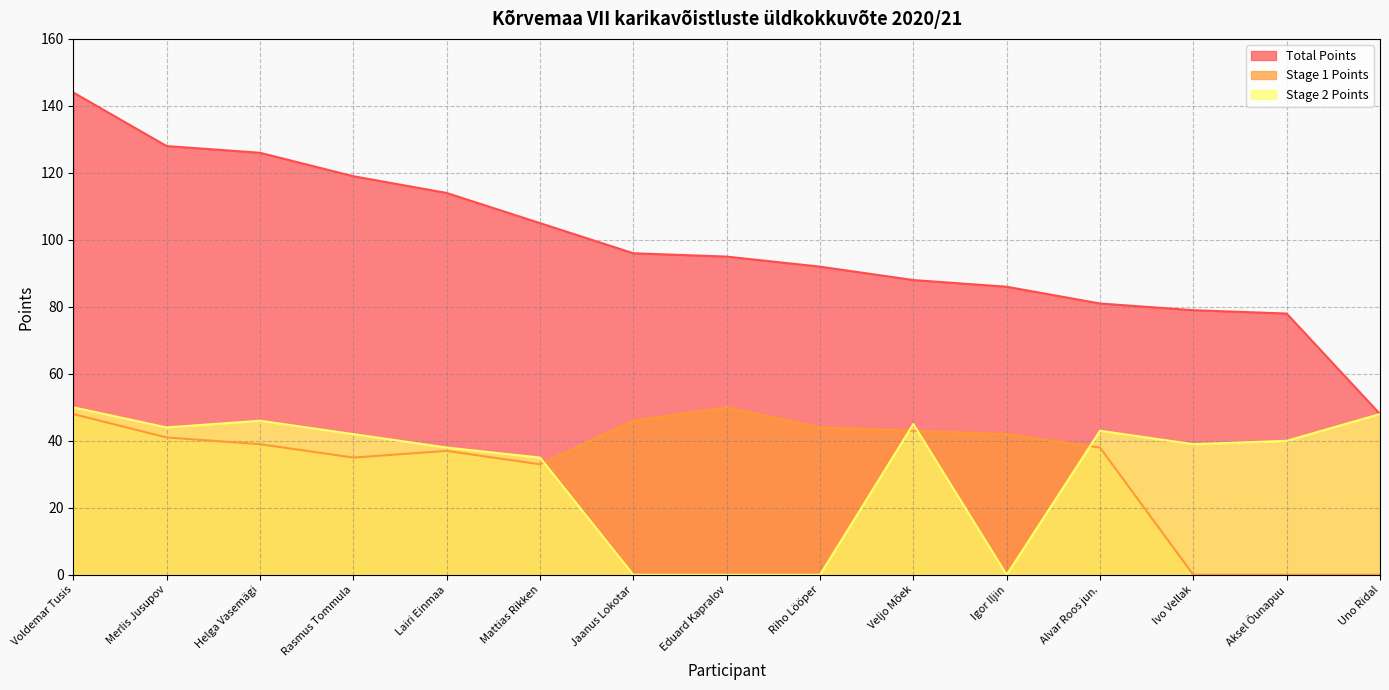

What is the label of the 11th point from the left?

Igor Iljin